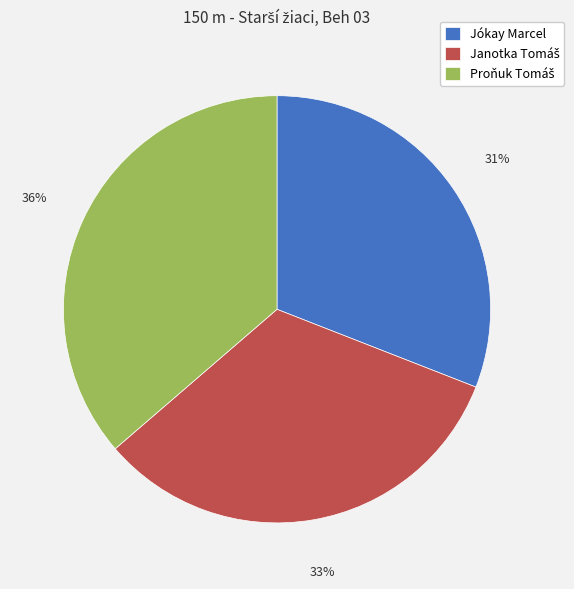

True or false: Jókay Marcel accounts for 44% of the total.

False